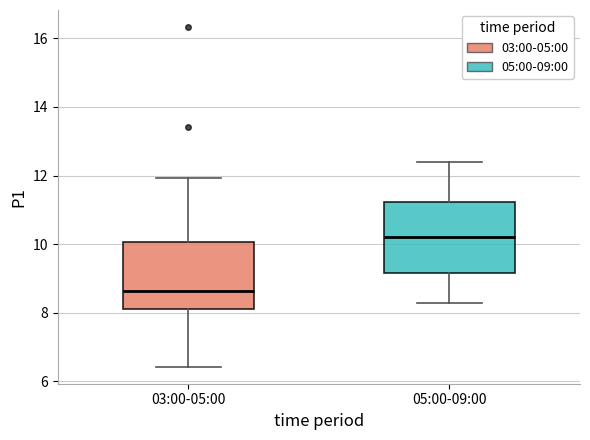

Where does the lower whisker of the box for 05:00-09:00 end on the y-axis? The values are not printed on the chart, so give them approximately, as read against the axis.

8.4